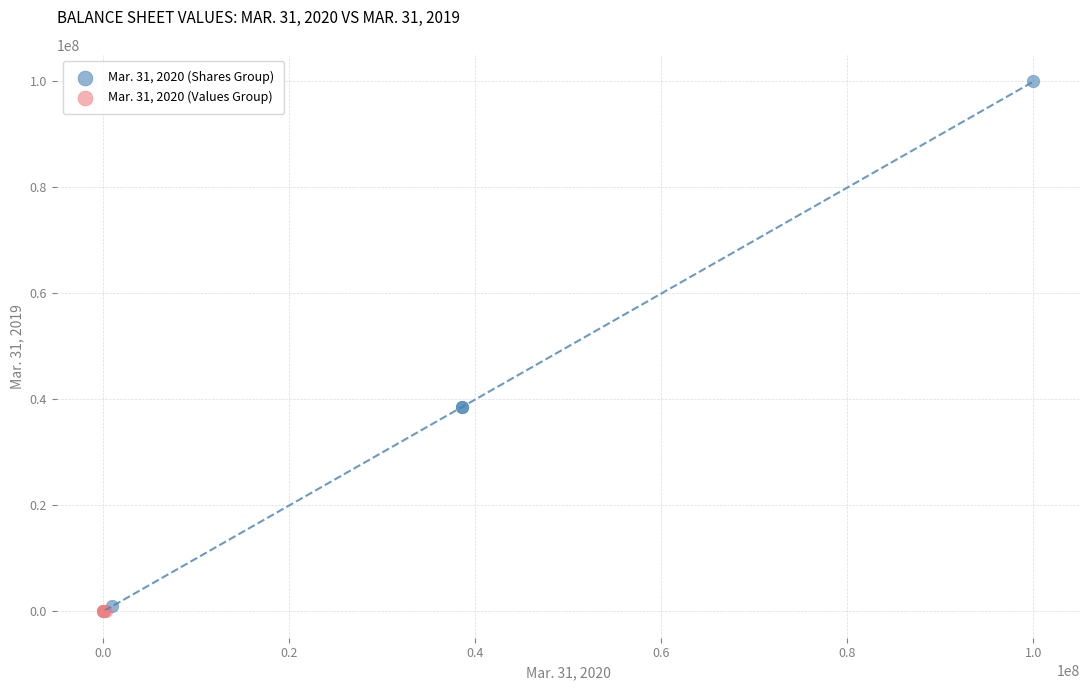

Which series contains the highest Y value?

Mar. 31, 2020 (Shares Group)